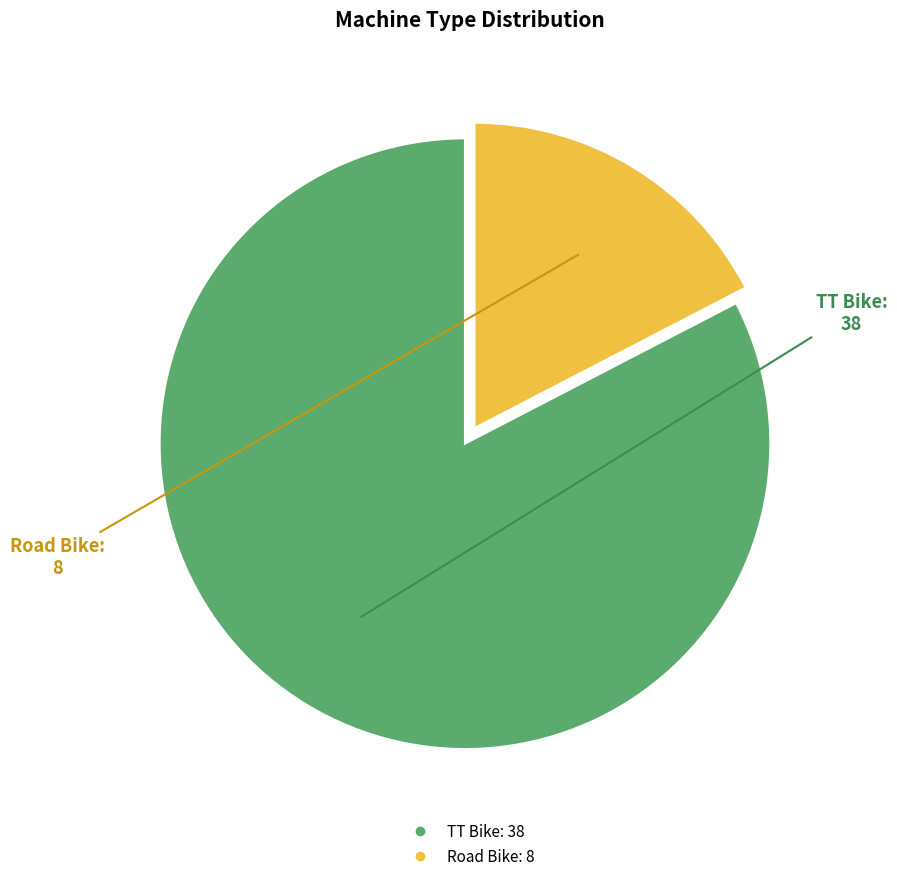

Is it true that Road Bike is 17% of the pie?

True